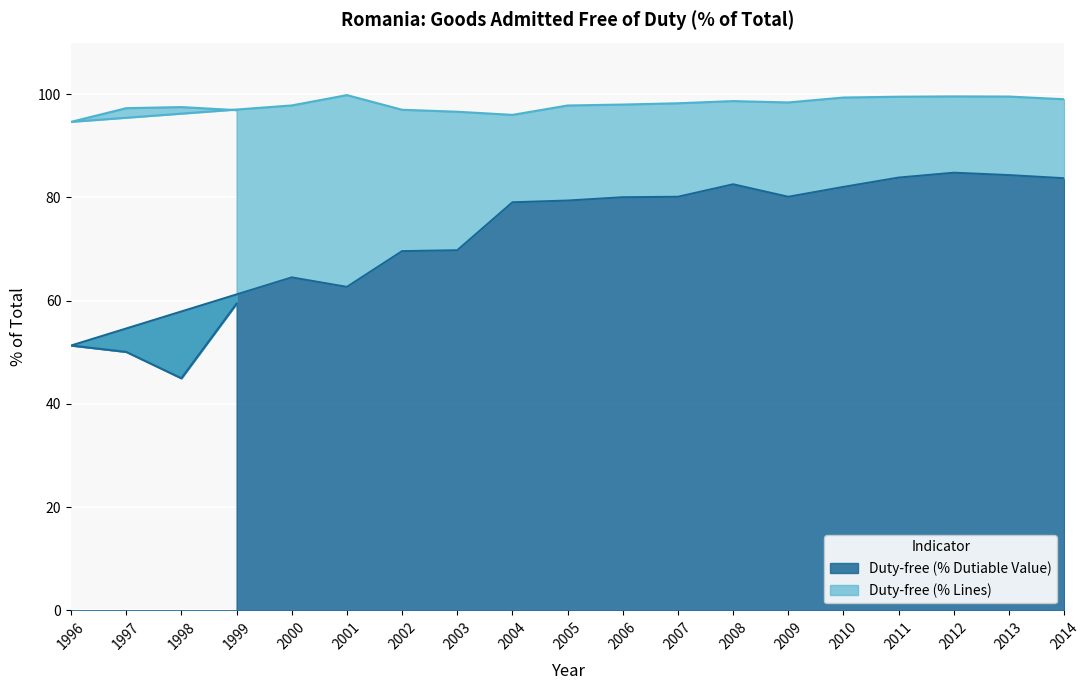

Which category has the highest value across all series?

2001